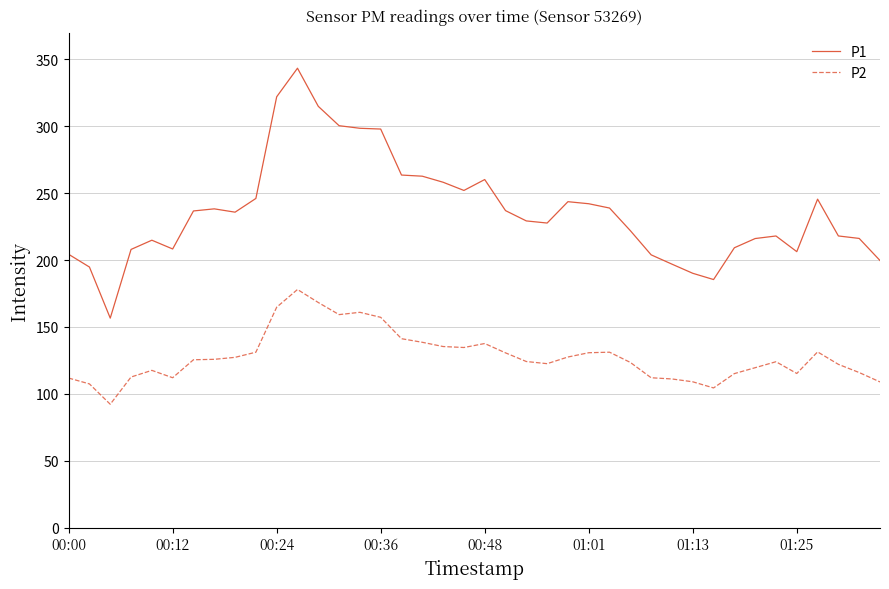

List the series in order of their overall mean, highest first.

P1, P2